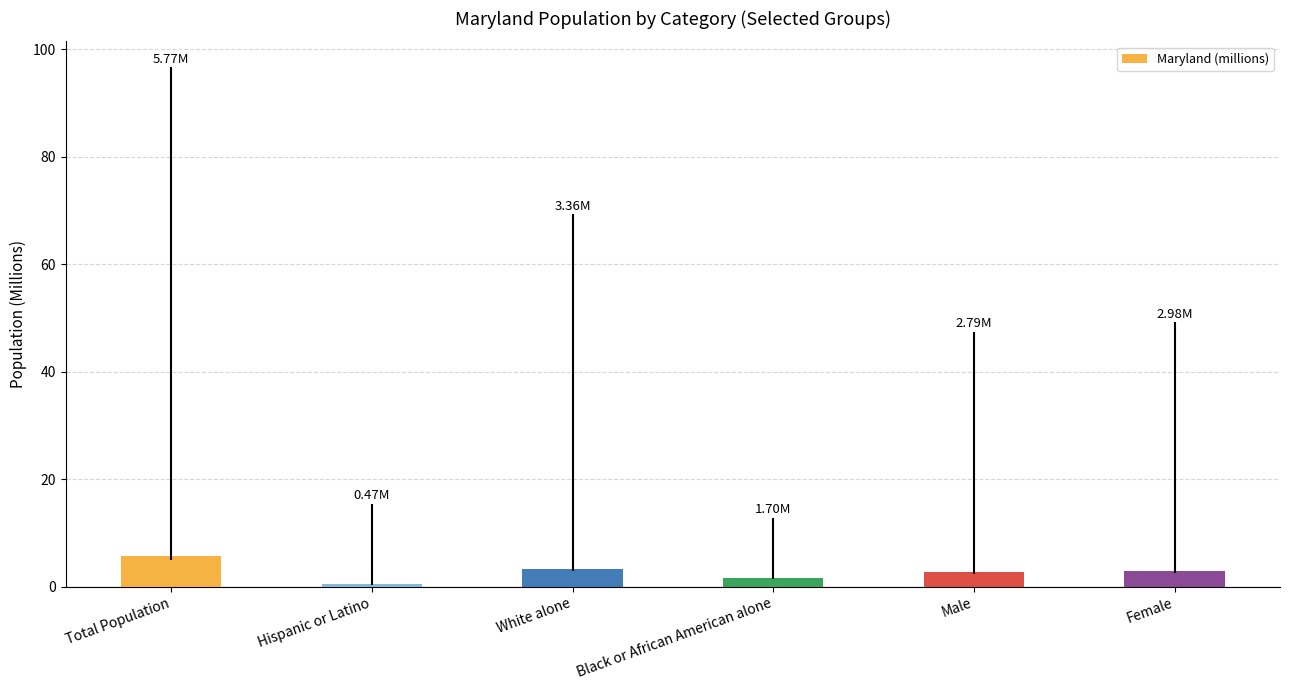

What is the sum of the values at Hispanic or Latino and Female?

3.5